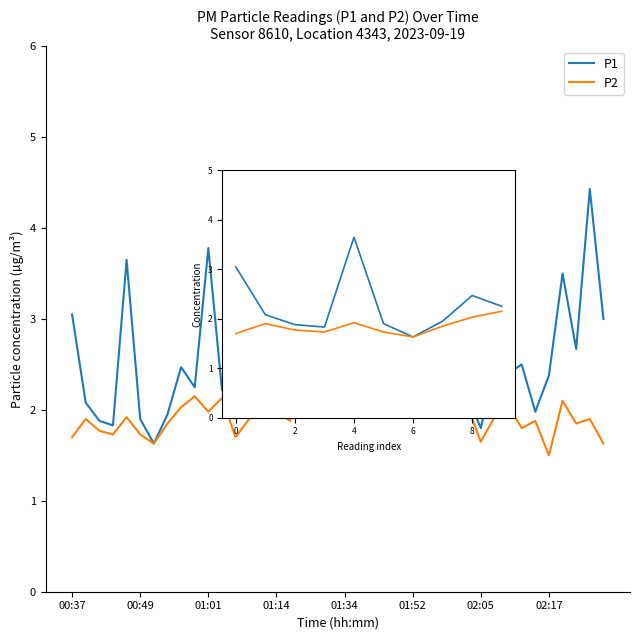

At which category is the sum across all series the highest?

4